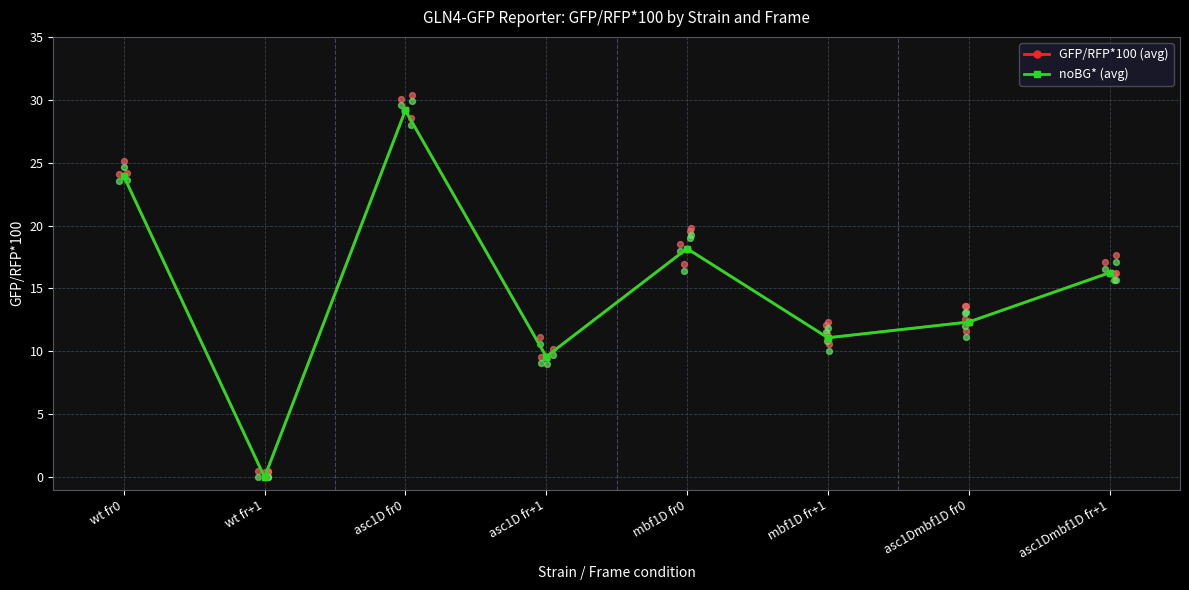

Which series reaches the minimum Y coordinate?

GFP/RFP*100 (avg)